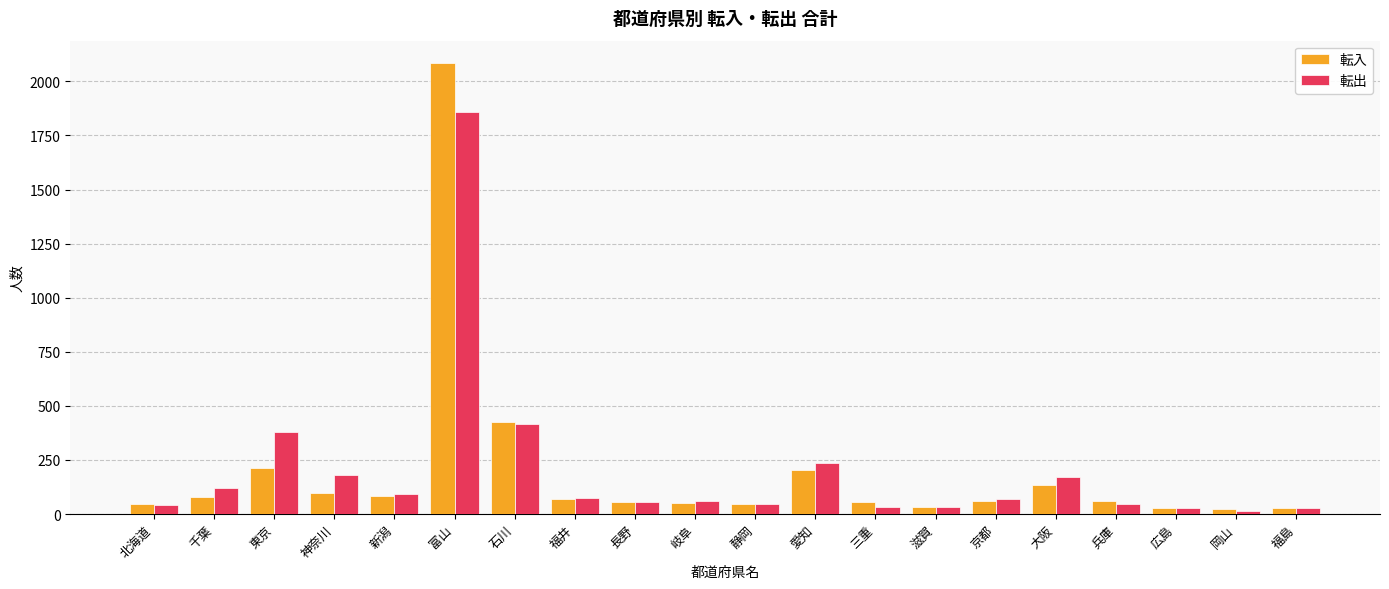

What is the highest value of the 転出 series?

1859